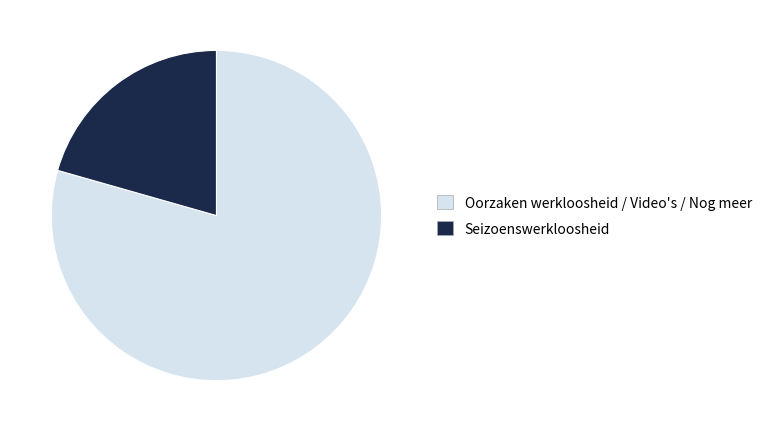

The Seizoenswerkloosheid slice represents 21% of the pie. True or false?

True